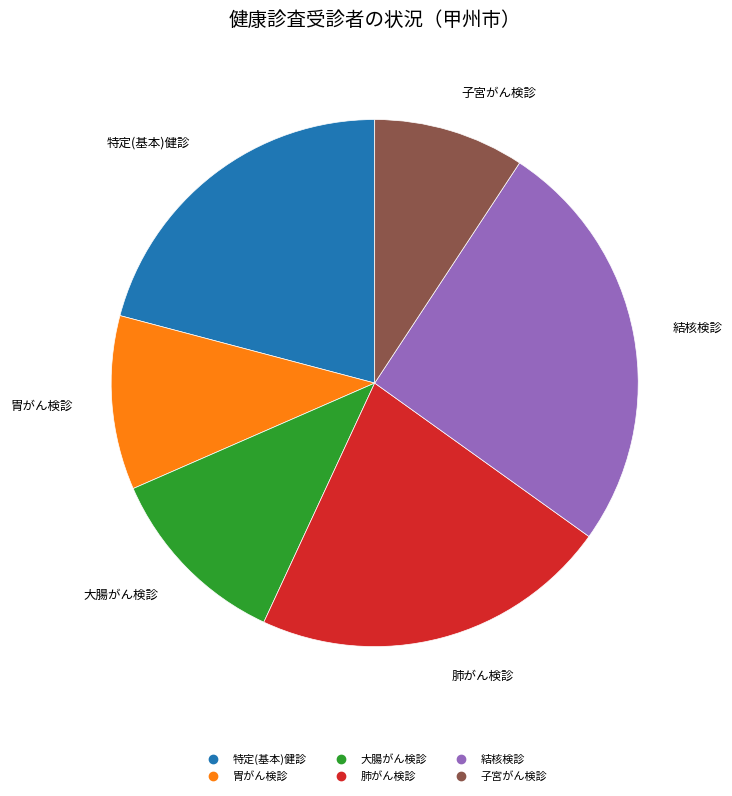

Is there any slice that represents more than half of the pie?

No